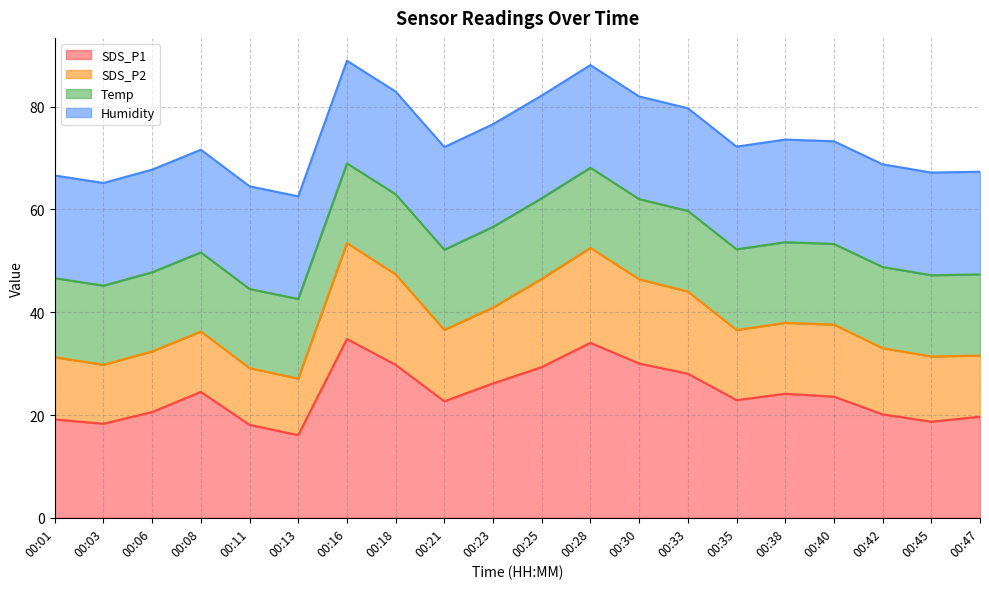

What is the total value across all series at 00:13?

62.6